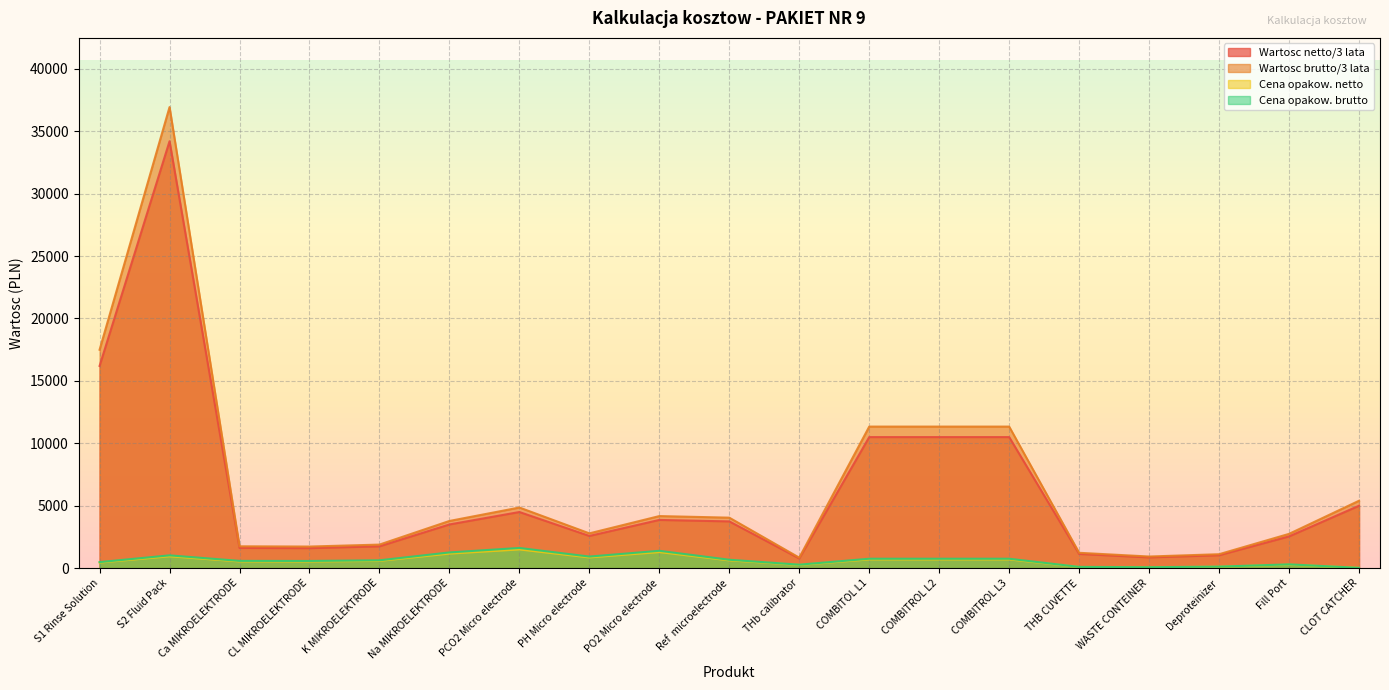

True or false: Cena opakow. netto and Cena opakow. brutto intersect in this chart.

False